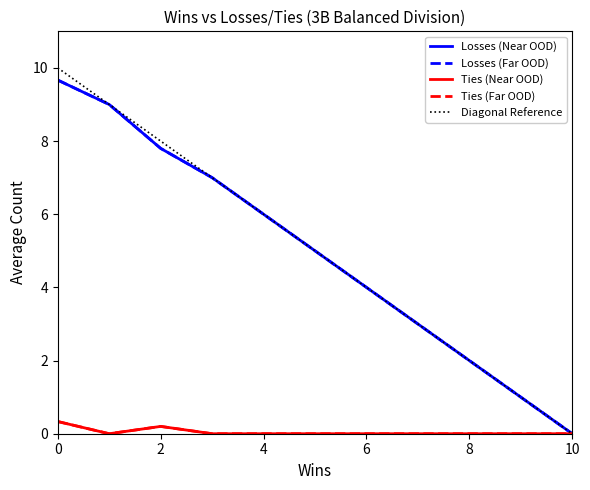

Is it true that Wins equals 5.0 at 5?

True